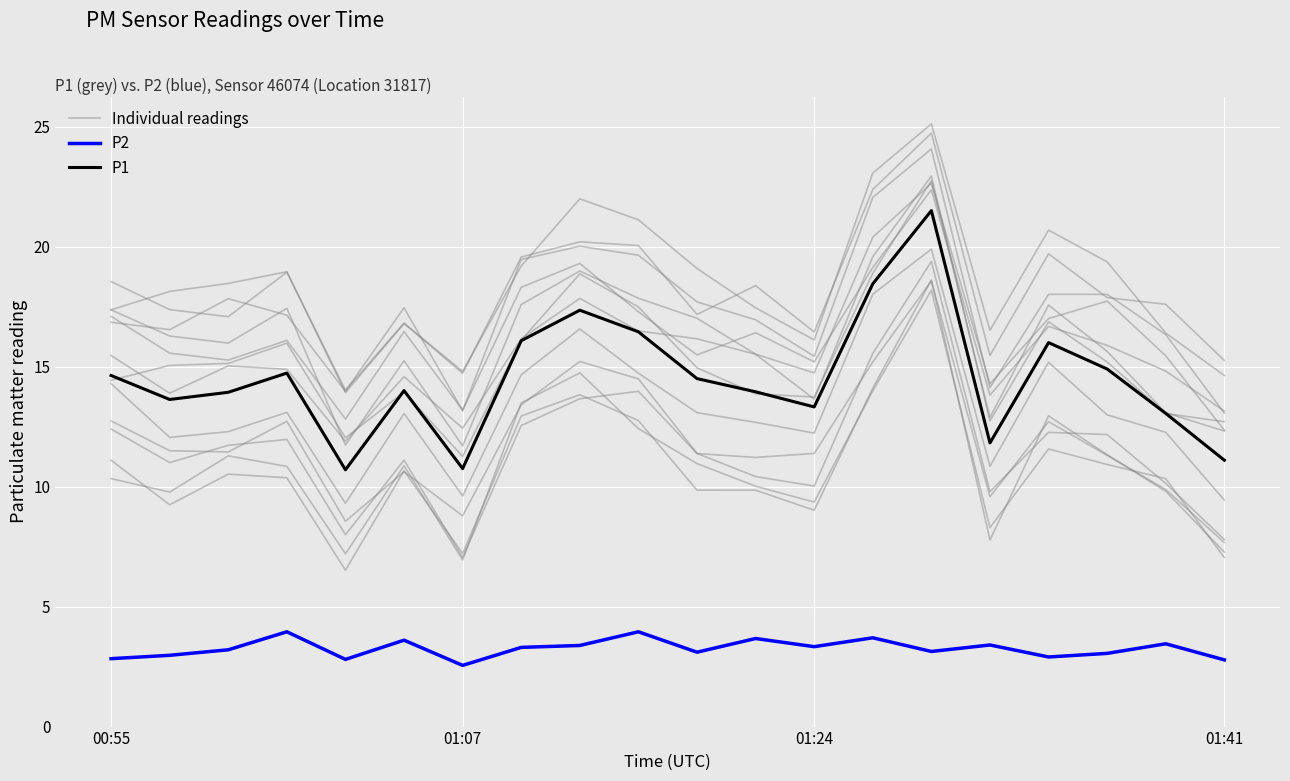

Which series has the largest range (max minus min)?

P1